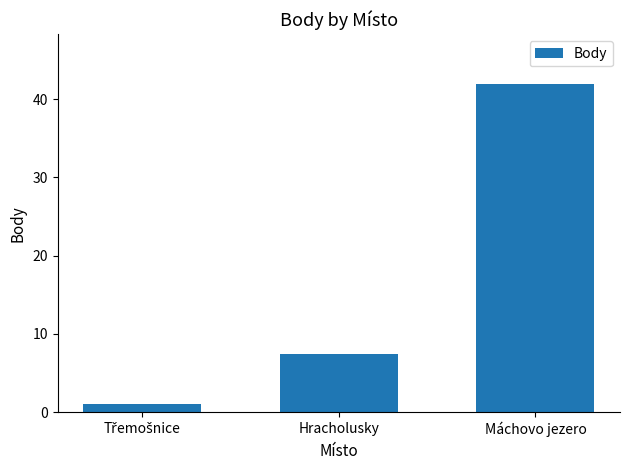

Between Hracholusky and Máchovo jezero, which is larger?

Máchovo jezero